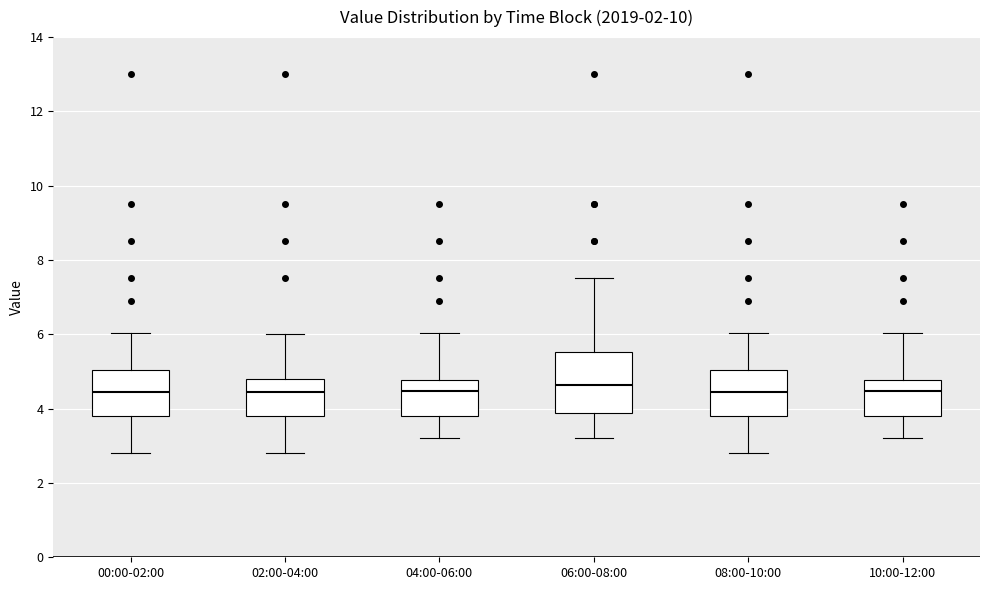

Reading left to right, read every box against the y-axis: the position of its median line, the range the box covers, and the ends of its whiskers. The values are not printed on the chart, so give them approximately, as read against the axis.

00:00-02:00: median 4.4, box 3.8 to 5.0, whiskers 2.8 to 6.0
02:00-04:00: median 4.4, box 3.8 to 4.8, whiskers 2.8 to 6.0
04:00-06:00: median 4.4, box 3.8 to 4.8, whiskers 3.2 to 6.0
06:00-08:00: median 4.6, box 3.8 to 5.6, whiskers 3.2 to 7.6
08:00-10:00: median 4.4, box 3.8 to 5.0, whiskers 2.8 to 6.0
10:00-12:00: median 4.4, box 3.8 to 4.8, whiskers 3.2 to 6.0